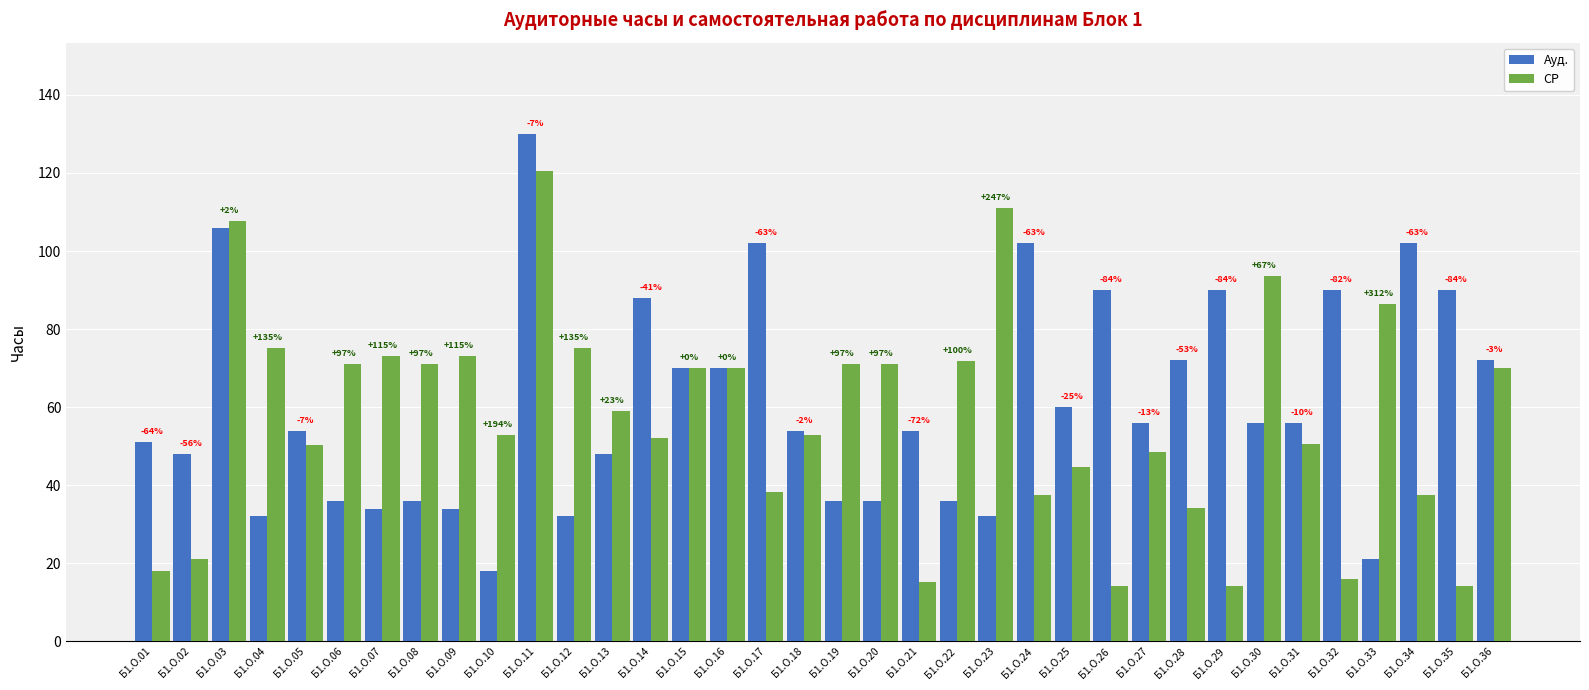

How many bars are there in total?

72